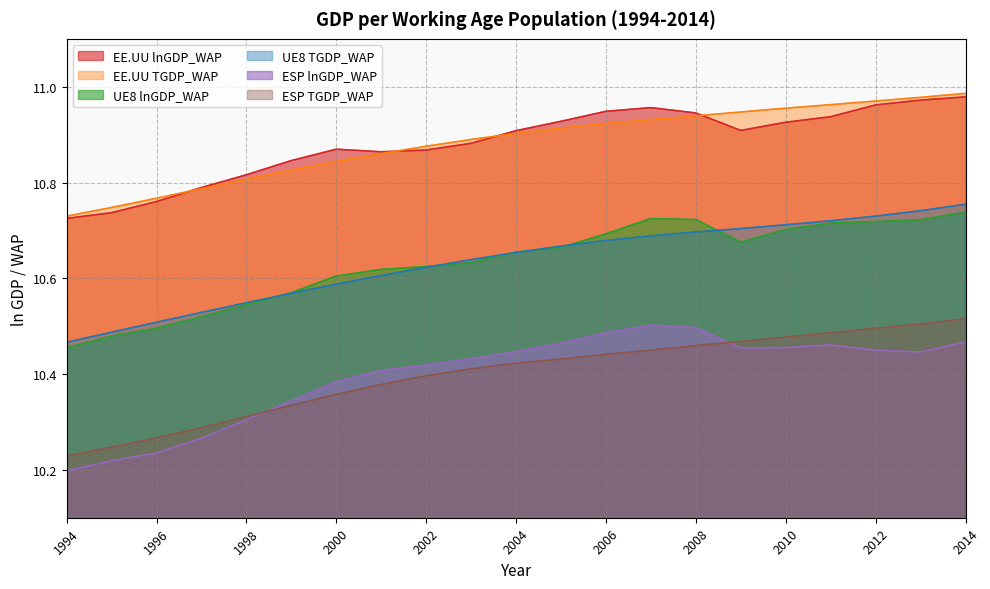

Reading right to left, list all the values displayed in this chart.

EE.UU lnGDP_WAP: 11.0	11.0	11.0	10.9	10.9	10.9	10.9	11.0	10.9	10.9	10.9	10.9	10.9	10.9	10.9	10.8	10.8	10.8	10.8	10.7	10.7
EE.UU TGDP_WAP: 11.0	11.0	11.0	11.0	11.0	10.9	10.9	10.9	10.9	10.9	10.9	10.9	10.9	10.9	10.8	10.8	10.8	10.8	10.8	10.7	10.7
UE8 lnGDP_WAP: 10.7	10.7	10.7	10.7	10.7	10.7	10.7	10.7	10.7	10.7	10.7	10.6	10.6	10.6	10.6	10.6	10.5	10.5	10.5	10.5	10.5
UE8 TGDP_WAP: 10.8	10.7	10.7	10.7	10.7	10.7	10.7	10.7	10.7	10.7	10.7	10.6	10.6	10.6	10.6	10.6	10.5	10.5	10.5	10.5	10.5
ESP lnGDP_WAP: 10.5	10.4	10.4	10.5	10.5	10.5	10.5	10.5	10.5	10.5	10.4	10.4	10.4	10.4	10.4	10.3	10.3	10.3	10.2	10.2	10.2
ESP TGDP_WAP: 10.5	10.5	10.5	10.5	10.5	10.5	10.5	10.5	10.4	10.4	10.4	10.4	10.4	10.4	10.4	10.3	10.3	10.3	10.3	10.2	10.2